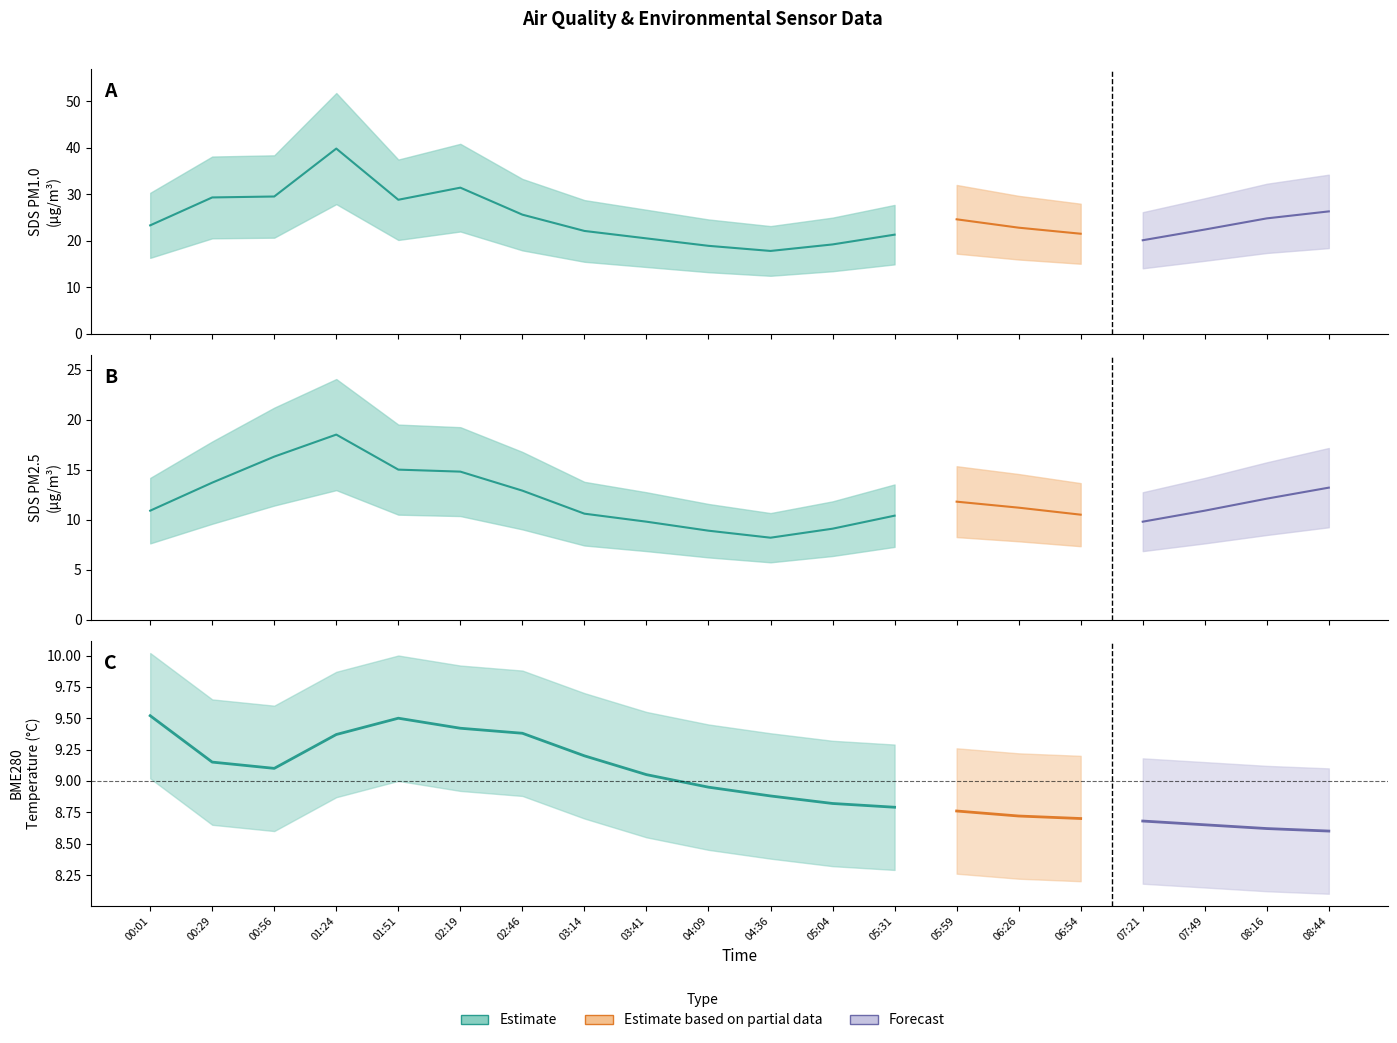

Does the chart have visible grid lines?

No